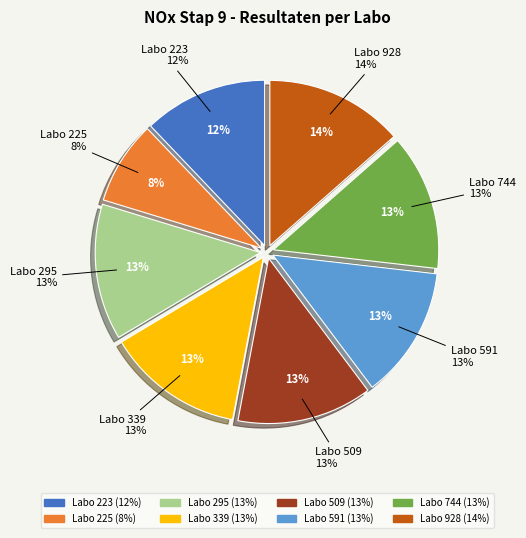

Count the number of slices in the pie.

8